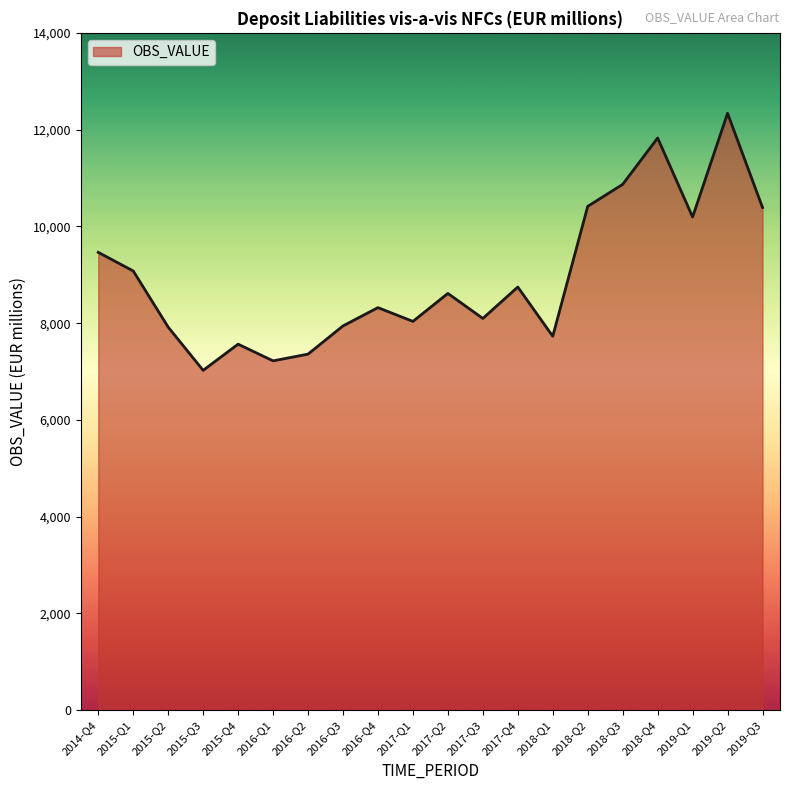

What position from the right is 2018-Q4?

4